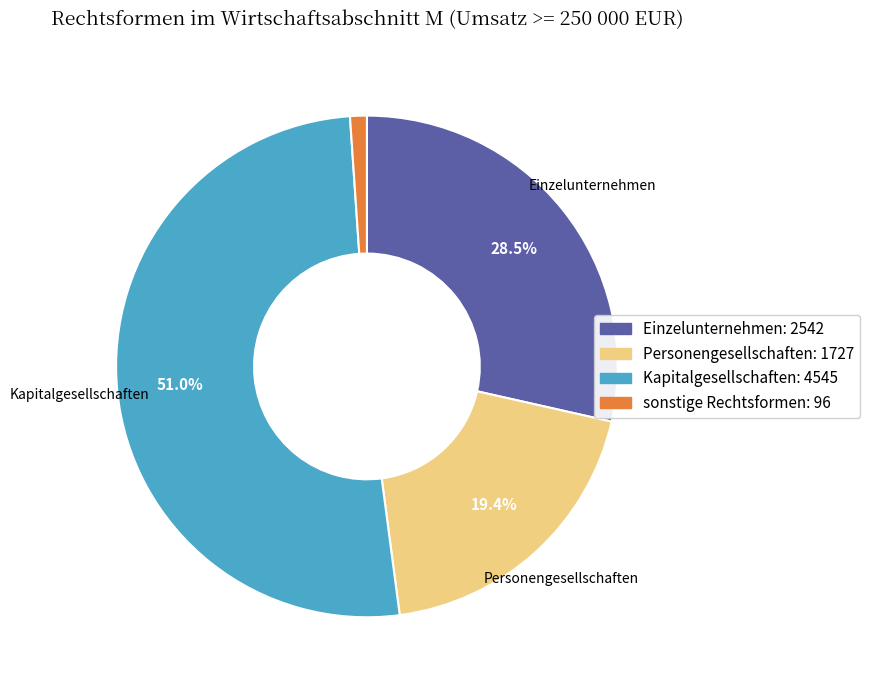

How many segments does this pie chart have?

4